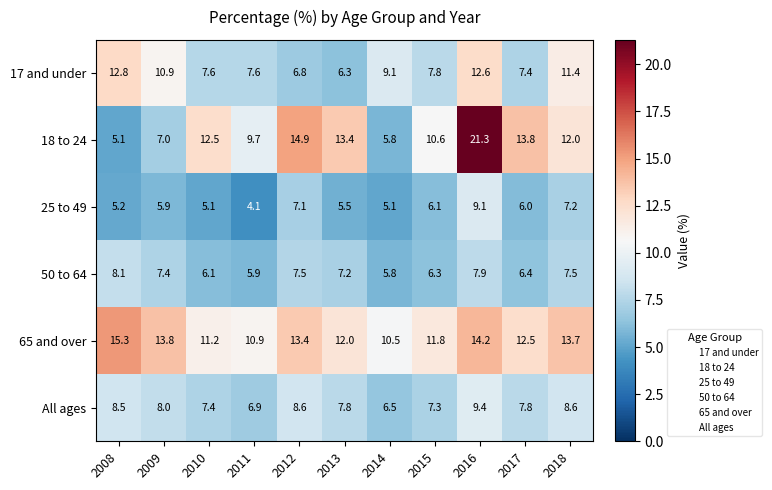

What is the average value of the 65 and over series?

12.7